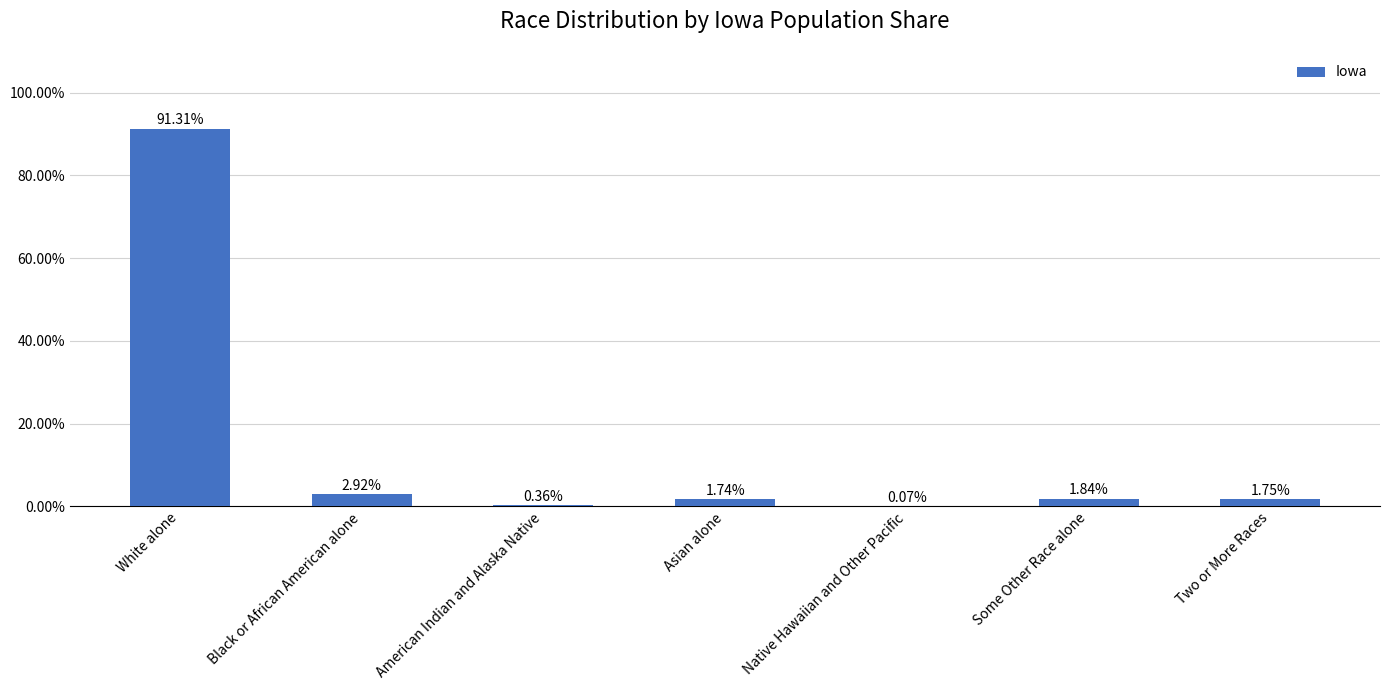

Which category has the highest value across all series?

White alone